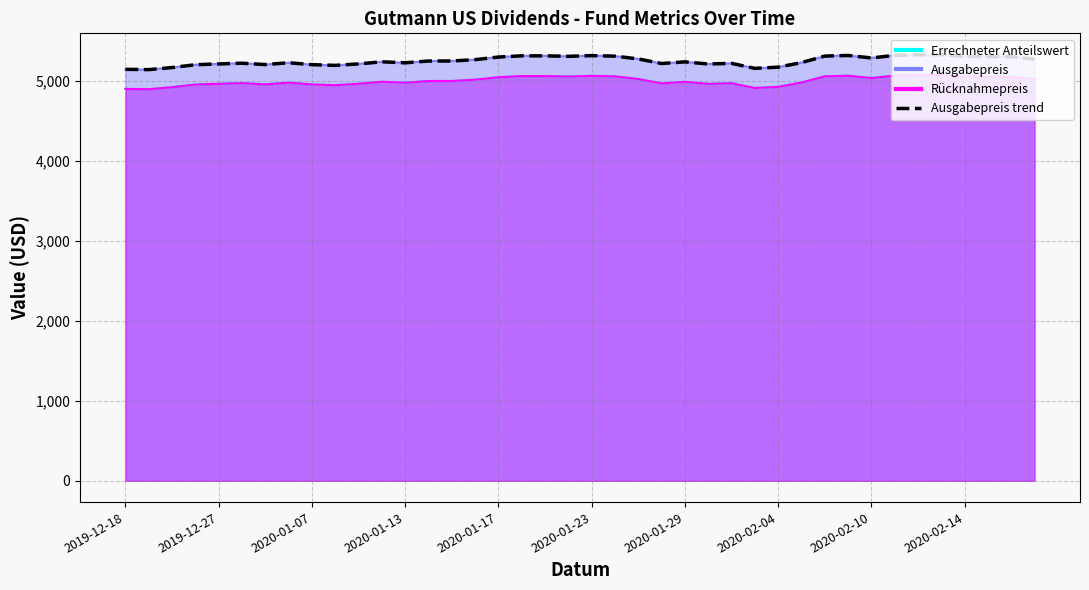

The chart shows a value of 3295.6 at 2020-02-14. True or false?

False